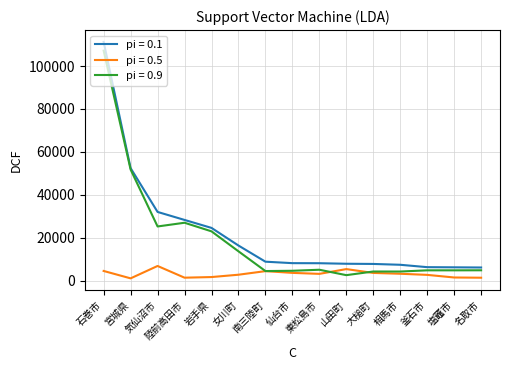

How many lines are shown in the chart?

3